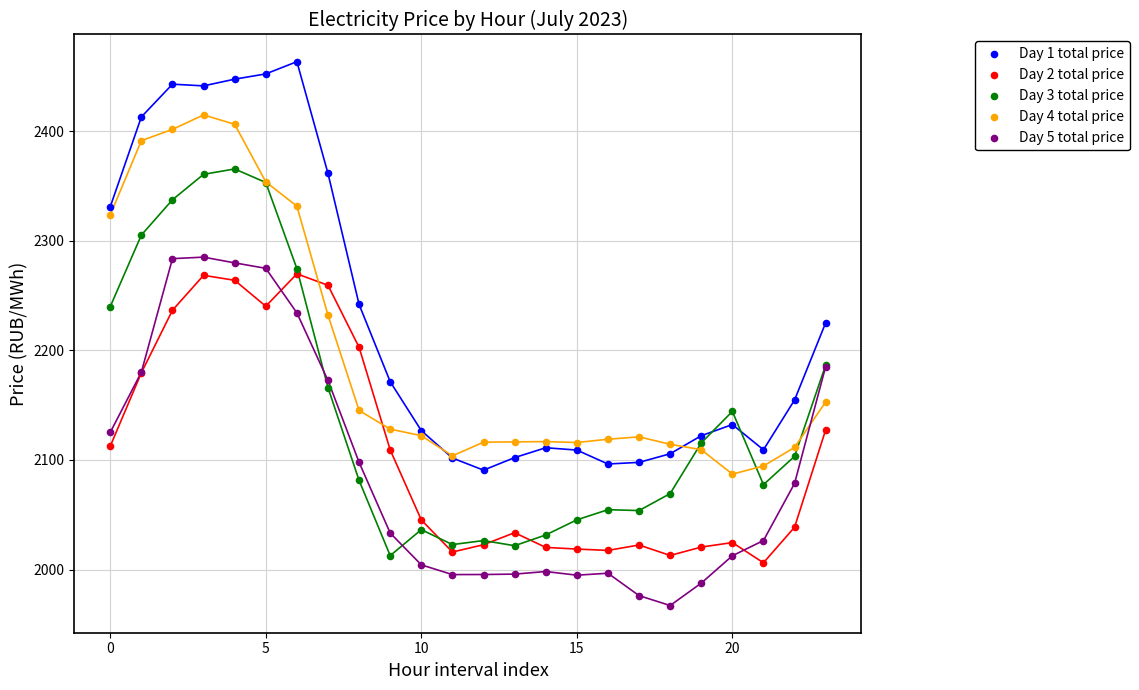

What are all the series names shown in the legend?

Day 1 total price, Day 2 total price, Day 3 total price, Day 4 total price, Day 5 total price